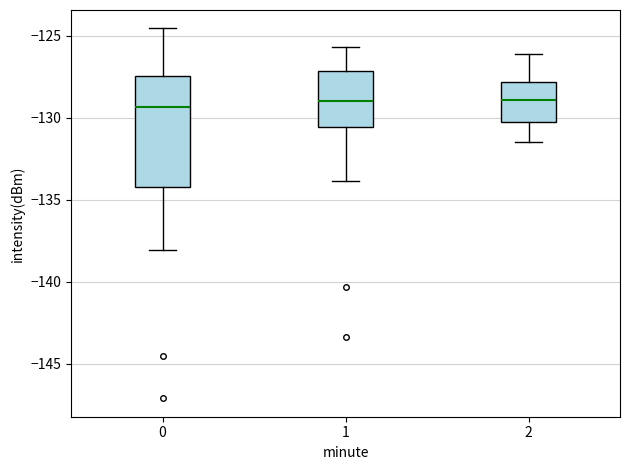

Where is the lower edge of the box at x = 1 on the y-axis? The values are not printed on the chart, so give them approximately, as read against the axis.

-130.5